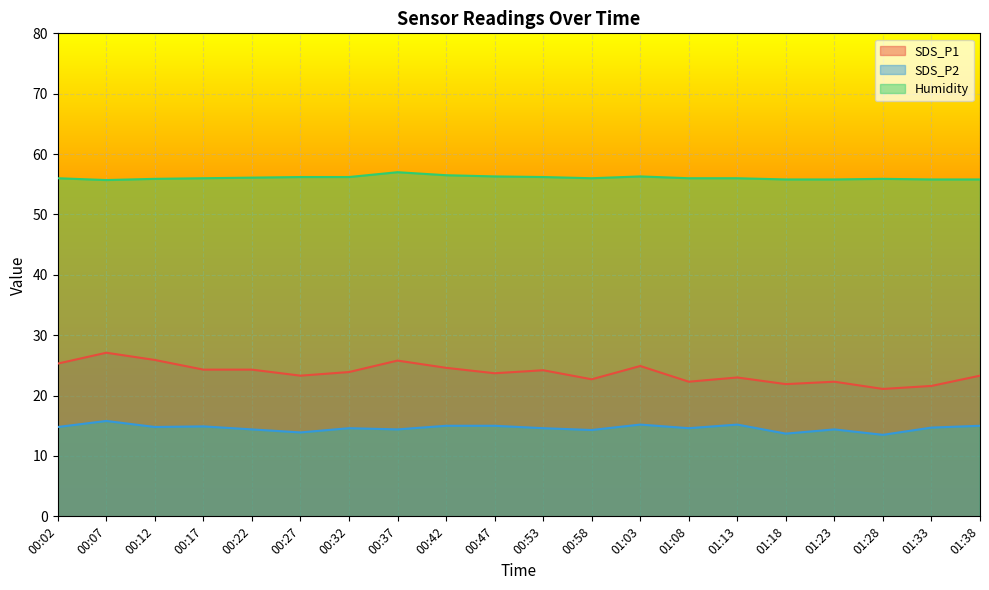

True or false: Humidity has a value of 56.5 at 00:42.

True